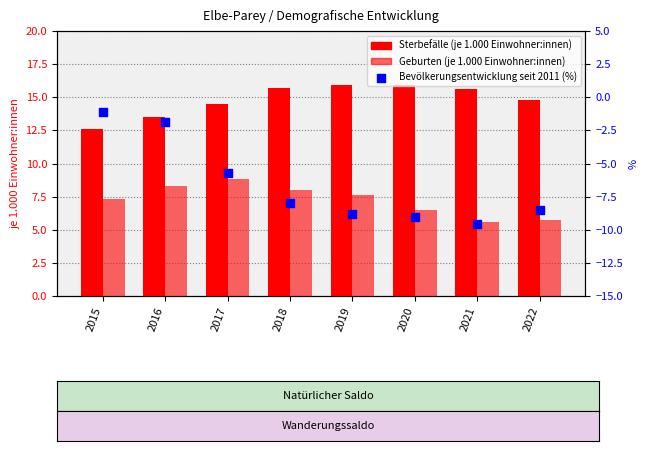

What is the total value across all series at 2015?

18.8